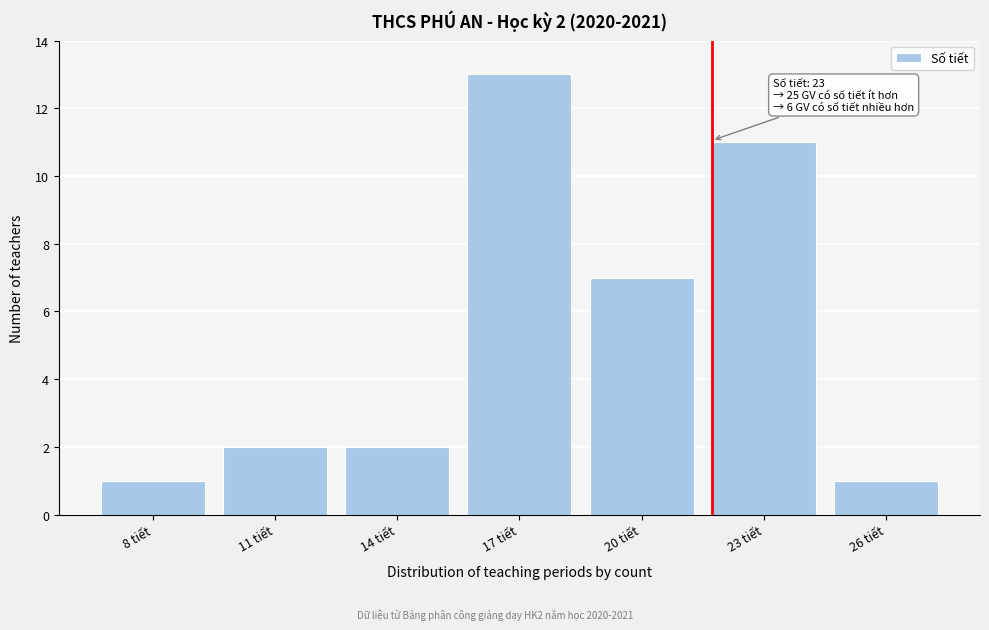

Reading left to right, list all the values displayed in this chart.

8 tiết=1	11 tiết=2	14 tiết=2	17 tiết=13	20 tiết=7	23 tiết=11	26 tiết=1